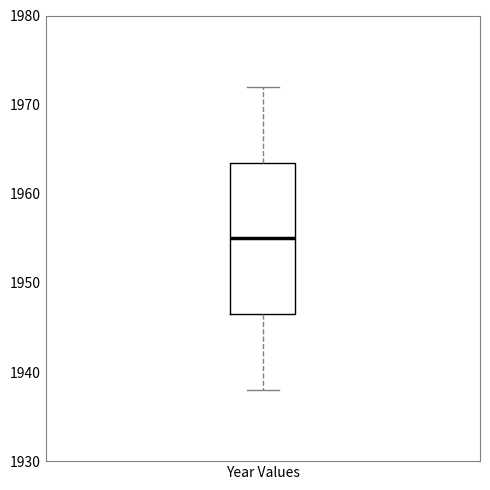

Transcribe this box plot: give where the median line is, the range the box spans, and where the two whiskers end, as read against the y-axis. The values are not printed on the chart, so give them approximately, as read against the axis.

median 1955, box 1947 to 1964, whiskers 1938 to 1972